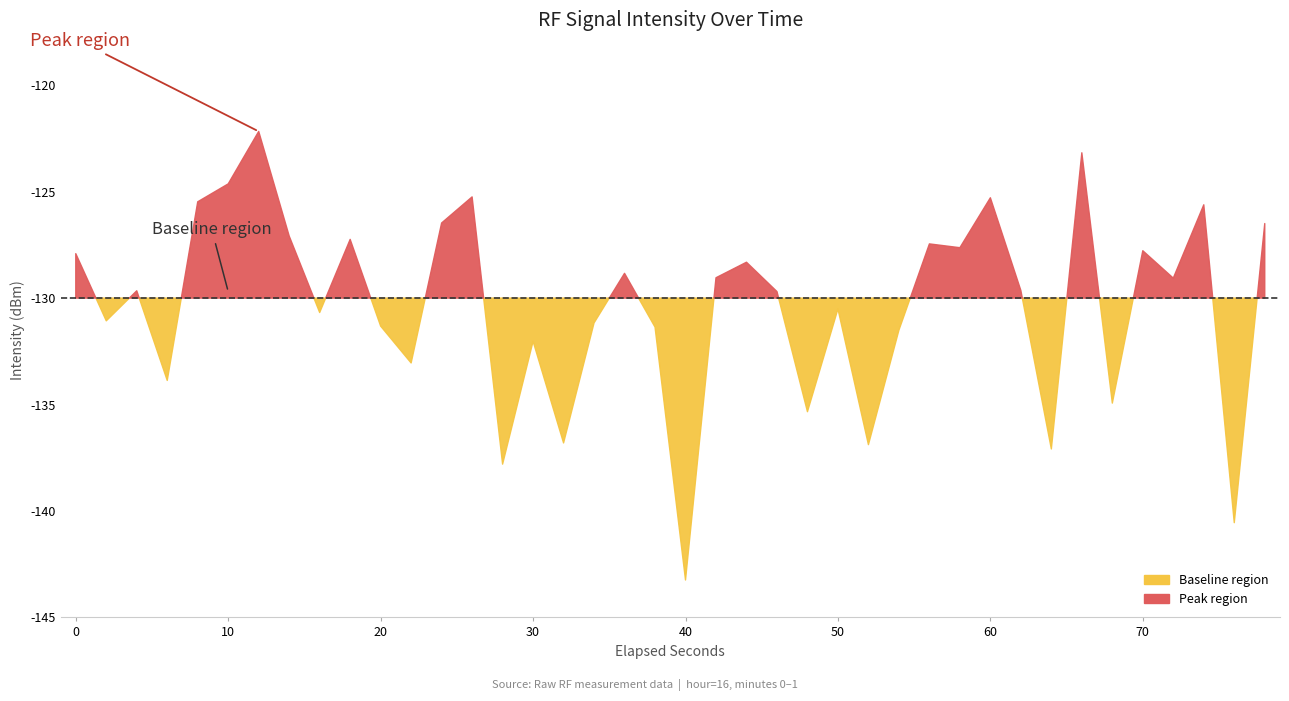

Count the number of categories in the chart.

40